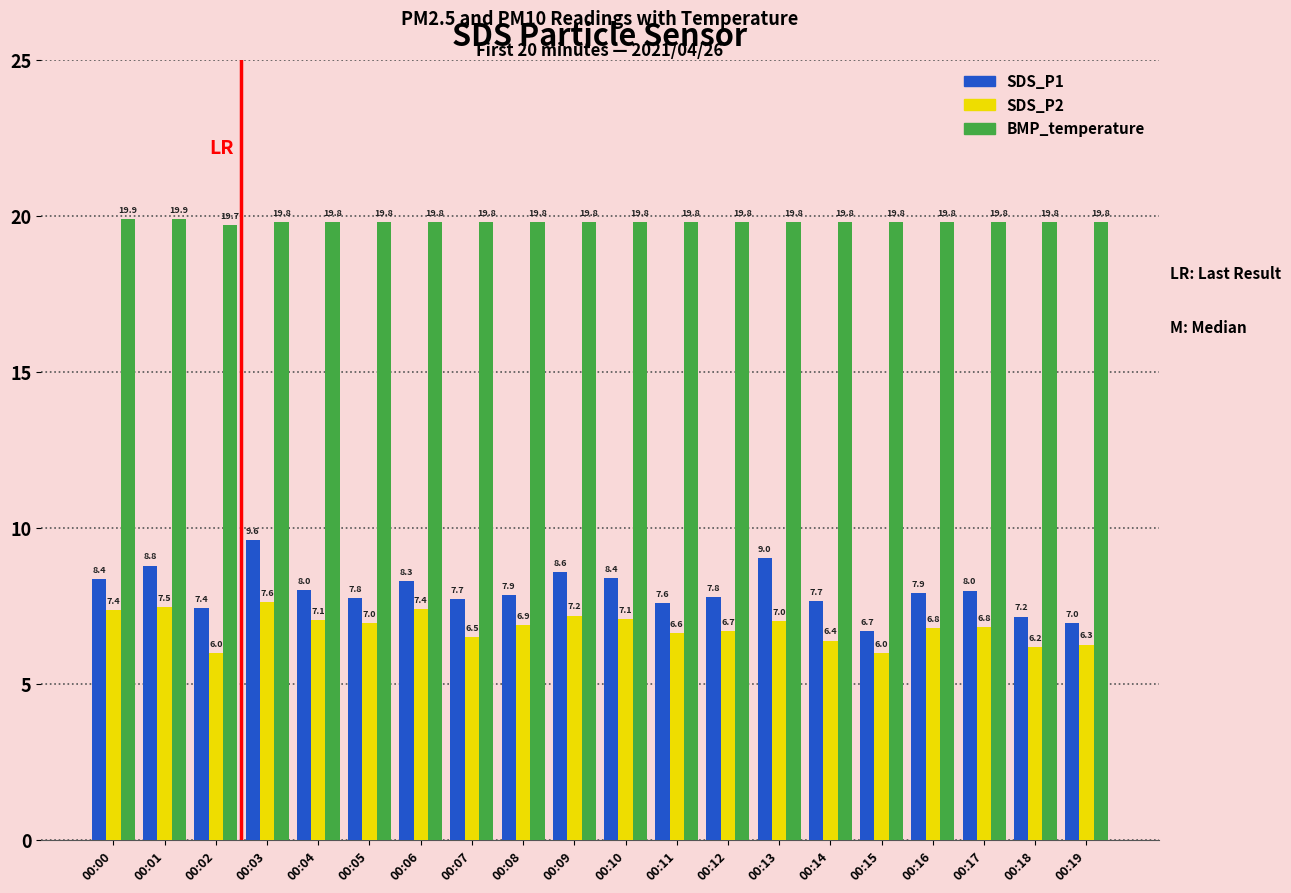

What is the sum of the SDS_P1 values at 00:05 and 00:16?

15.7